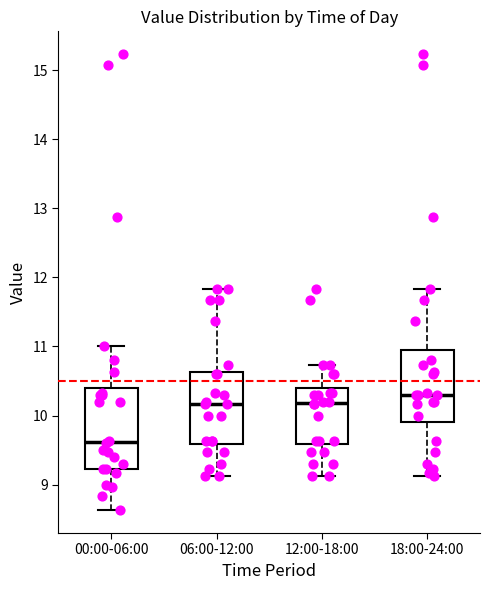

Reading left to right, read every box against the y-axis: the position of its median line, the range the box covers, and the ends of its whiskers. The values are not printed on the chart, so give them approximately, as read against the axis.

00:00-06:00: median 9.6, box 9.2 to 10.4, whiskers 8.6 to 11.0
06:00-12:00: median 10.2, box 9.6 to 10.6, whiskers 9.1 to 11.8
12:00-18:00: median 10.2, box 9.6 to 10.4, whiskers 9.1 to 10.7
18:00-24:00: median 10.3, box 9.9 to 10.9, whiskers 9.1 to 11.8